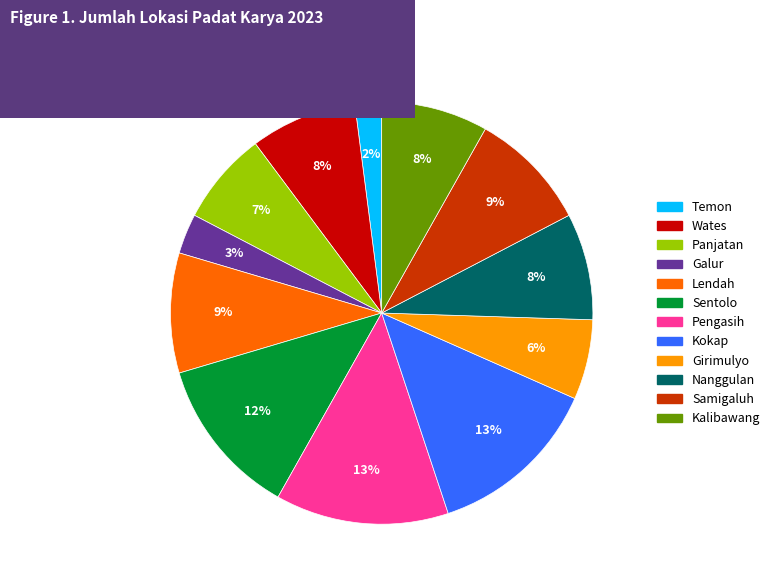

Between Temon and Kalibawang, which is larger?

Kalibawang